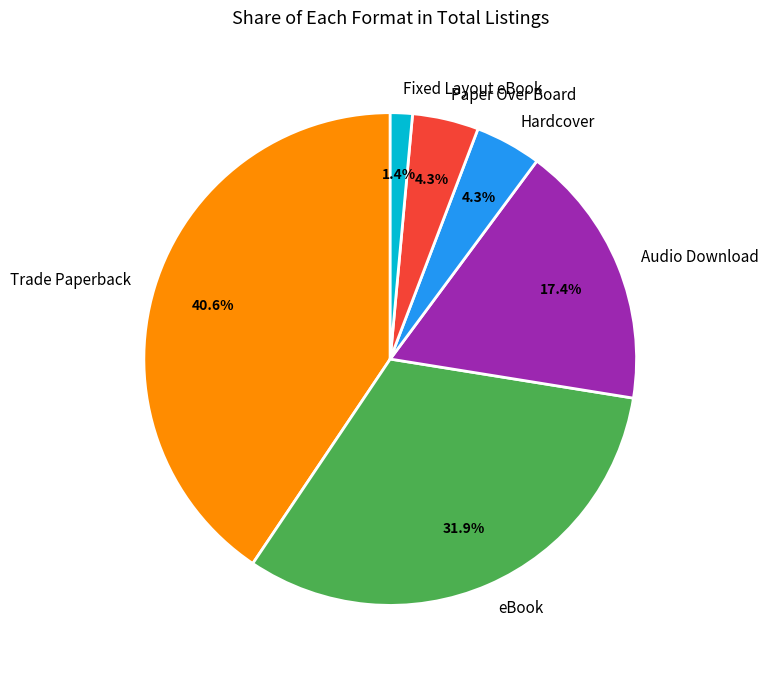

How many slices are in this pie chart?

6